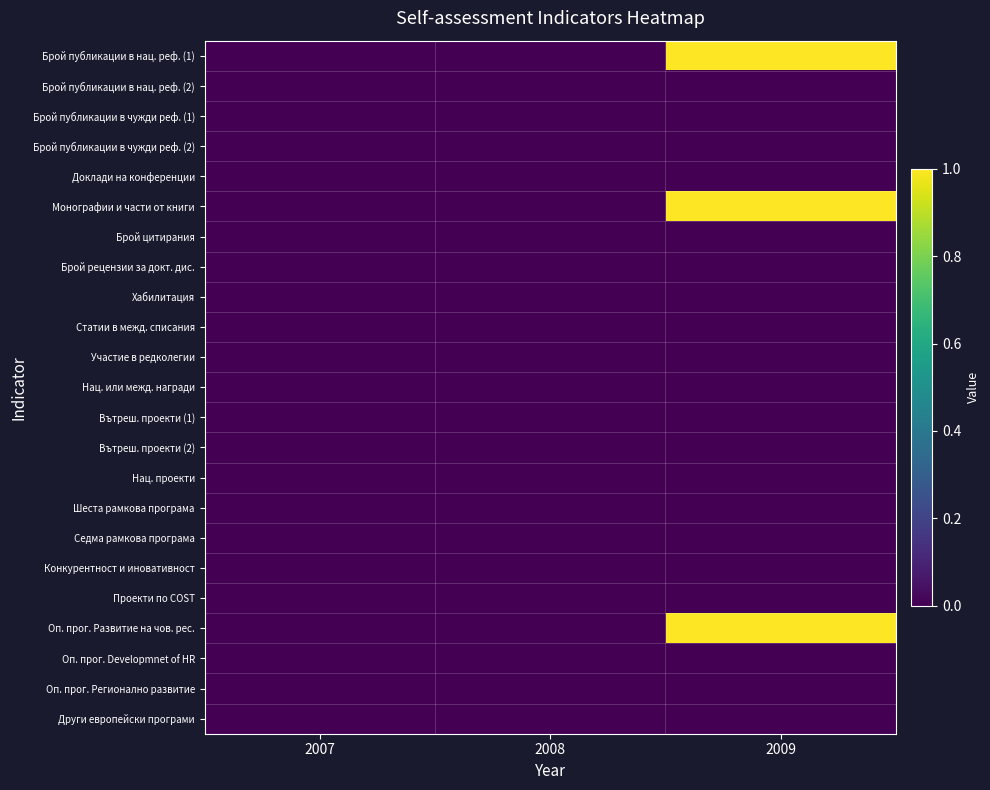

Reading left to right, transcribe all the data shown in this chart.

Брой публикации в нац. реф. (1): 2007=0	2008=0	2009=1
Брой публикации в нац. реф. (2): 2007=0	2008=0	2009=0
Брой публикации в чужди реф. (1): 2007=0	2008=0	2009=0
Брой публикации в чужди реф. (2): 2007=0	2008=0	2009=0
Доклади на конференции: 2007=0	2008=0	2009=0
Монографии и части от книги: 2007=0	2008=0	2009=1
Брой цитирания: 2007=0	2008=0	2009=0
Брой рецензии за докт. дис.: 2007=0	2008=0	2009=0
Хабилитация: 2007=0	2008=0	2009=0
Статии в межд. списания: 2007=0	2008=0	2009=0
Участие в редколегии: 2007=0	2008=0	2009=0
Нац. или межд. награди: 2007=0	2008=0	2009=0
Вътреш. проекти (1): 2007=0	2008=0	2009=0
Вътреш. проекти (2): 2007=0	2008=0	2009=0
Нац. проекти: 2007=0	2008=0	2009=0
Шеста рамкова програма: 2007=0	2008=0	2009=0
Седма рамкова програма: 2007=0	2008=0	2009=0
Конкурентност и иновативност: 2007=0	2008=0	2009=0
Проекти по COST: 2007=0	2008=0	2009=0
Оп. прог. Развитие на чов. рес.: 2007=0	2008=0	2009=1
Оп. прог. Developmnet of HR: 2007=0	2008=0	2009=0
Оп. прог. Регионално развитие: 2007=0	2008=0	2009=0
Други европейски програми: 2007=0	2008=0	2009=0